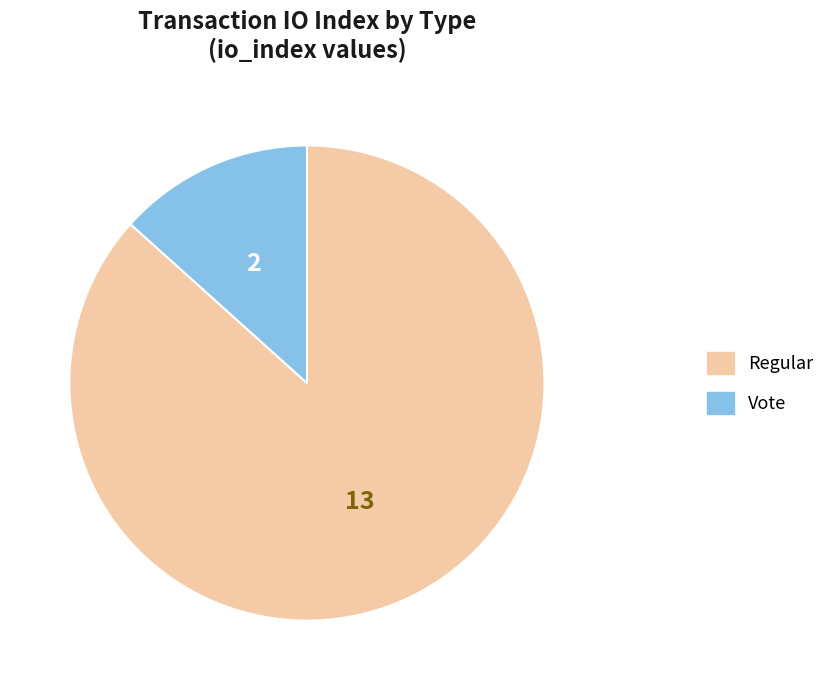

Which category has the smallest portion of the pie?

Vote